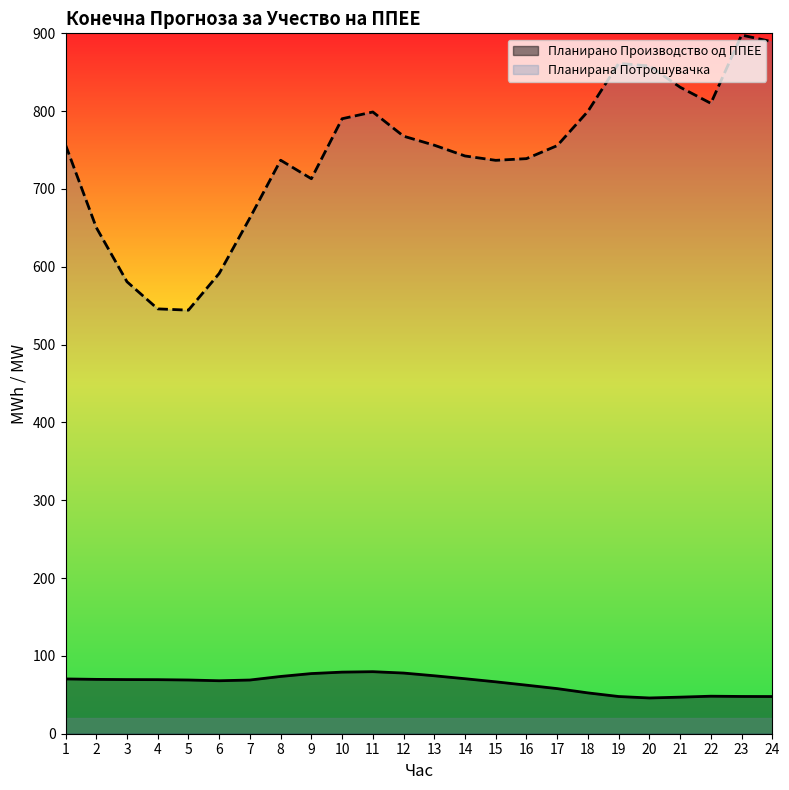

What is the total value across all series at 3?

650.4